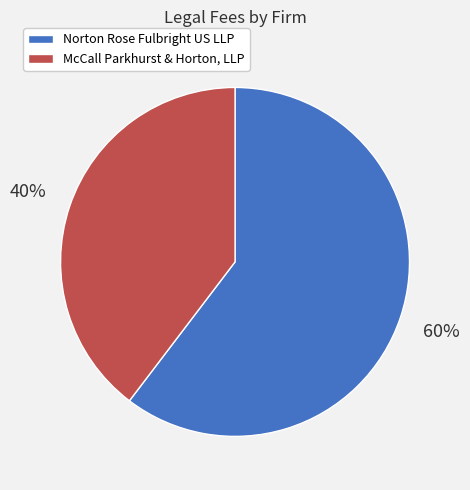

Is there any slice that represents more than half of the pie?

Yes